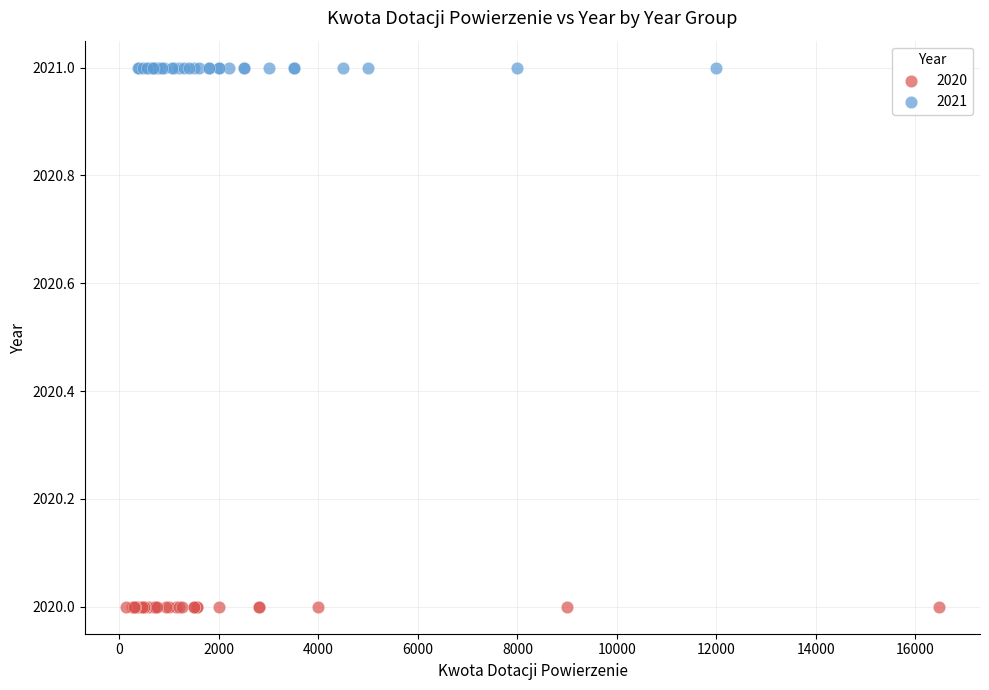

Which series reaches the maximum Y coordinate?

2021